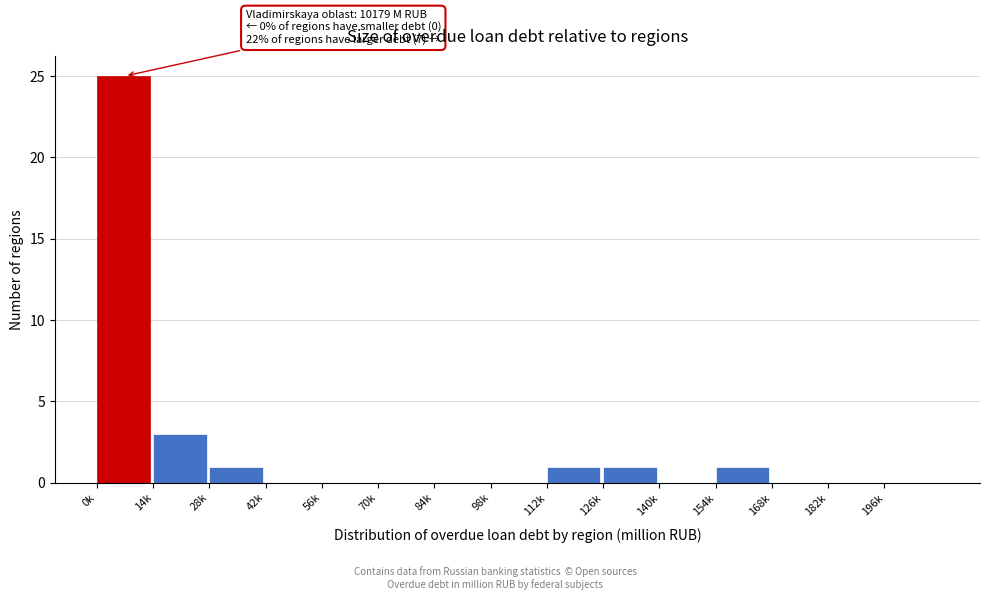

Reading right to left, list all the values displayed in this chart.

196k=0	182k=0	168k=0	154k=1	140k=0	126k=1	112k=1	98k=0	84k=0	70k=0	56k=0	42k=0	28k=1	14k=3	0k=25